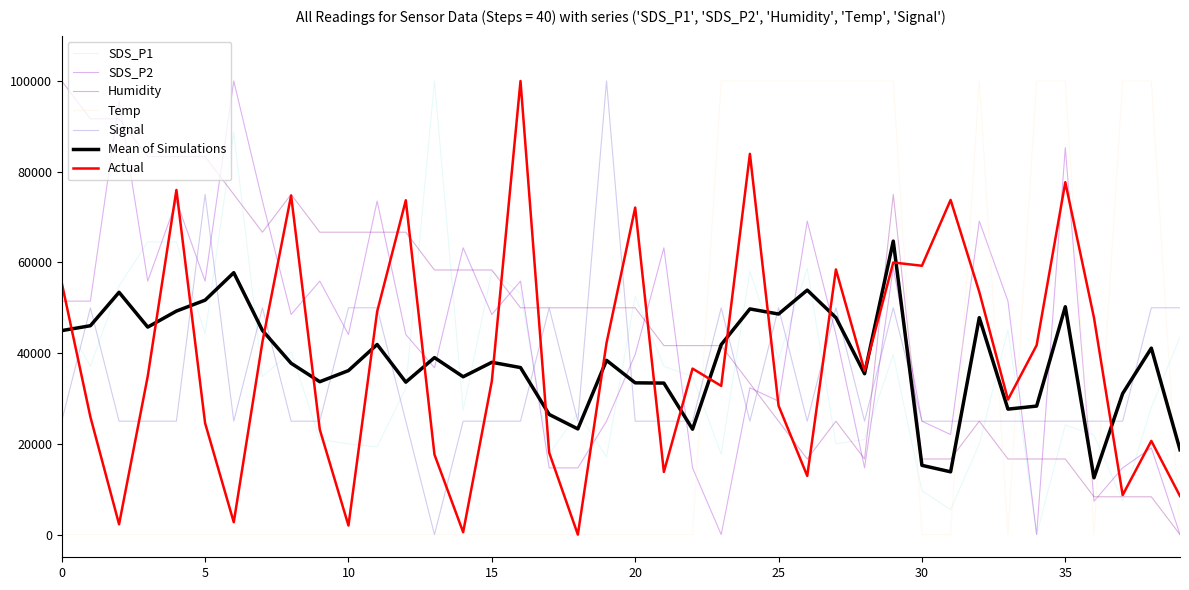

Does the chart display data point markers on the line(s)?

No